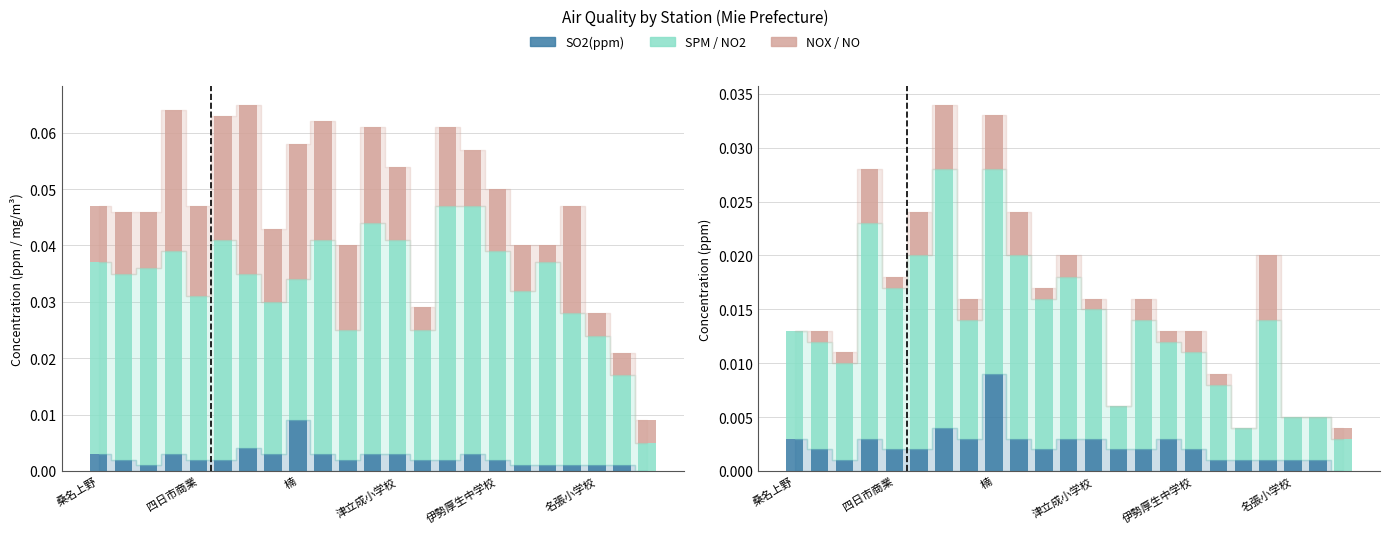

At which category is the sum across all series the highest?

6